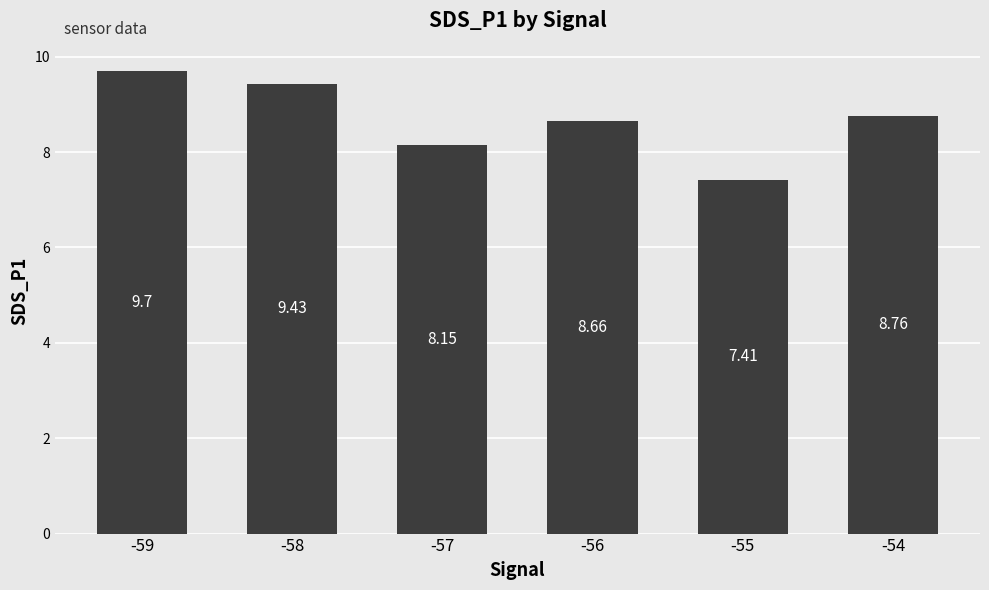

What is the difference between the maximum and minimum values?

2.3